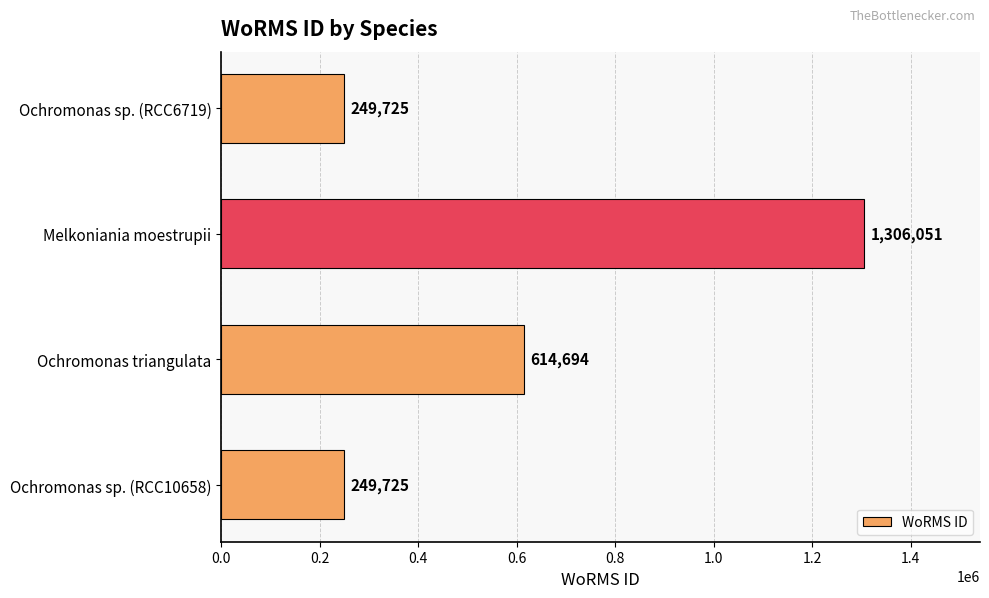

Reading bottom to top, extract all data points from this chart.

Ochromonas sp. (RCC10658)=249725	Ochromonas triangulata=614694	Melkoniania moestrupii=1306051	Ochromonas sp. (RCC6719)=249725